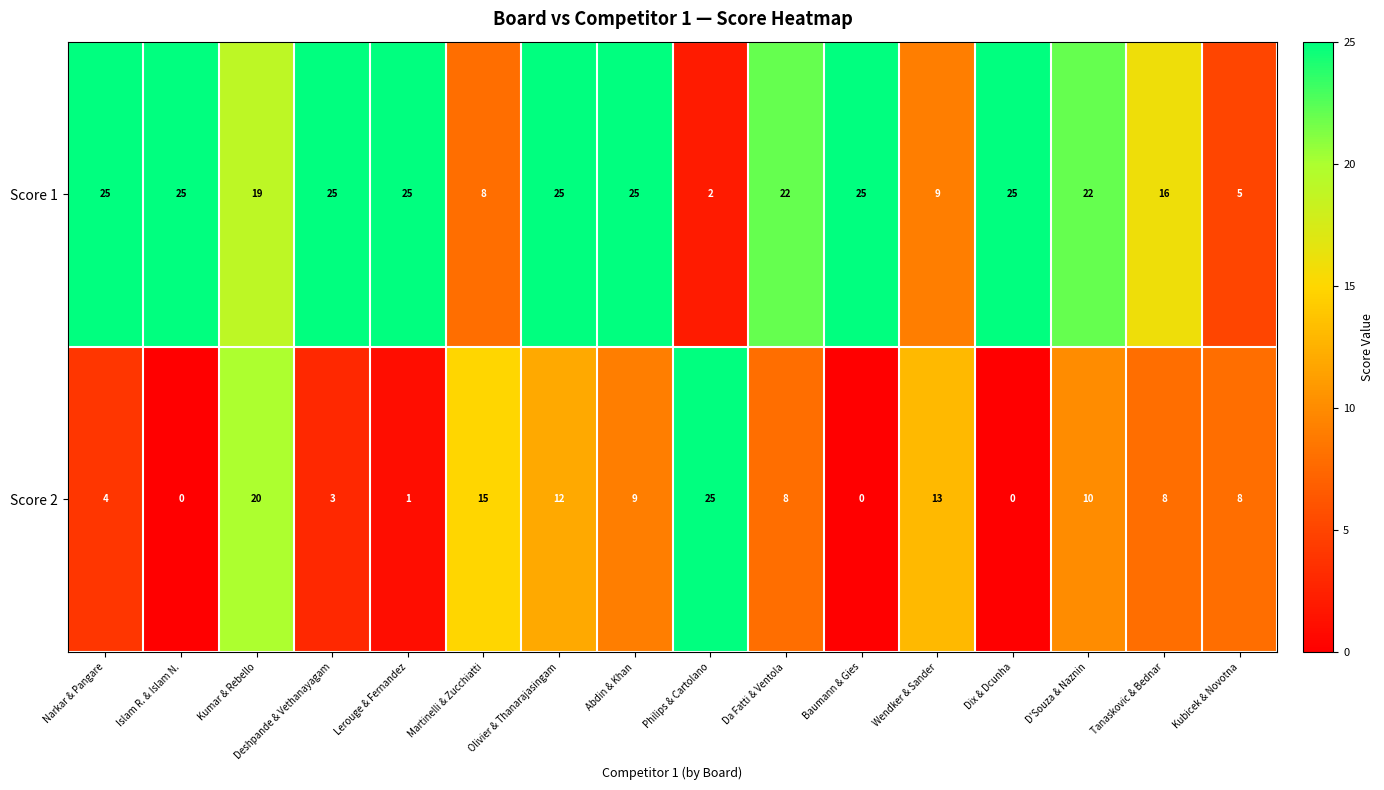

Which series has the largest range (max minus min)?

Score 2